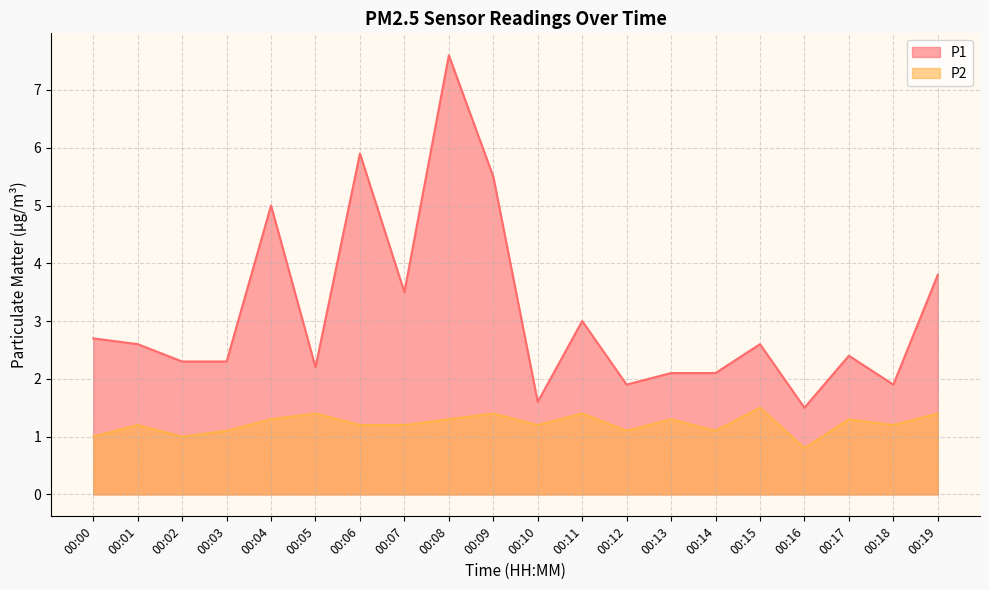

How many data points in P1 are less than 2?

4